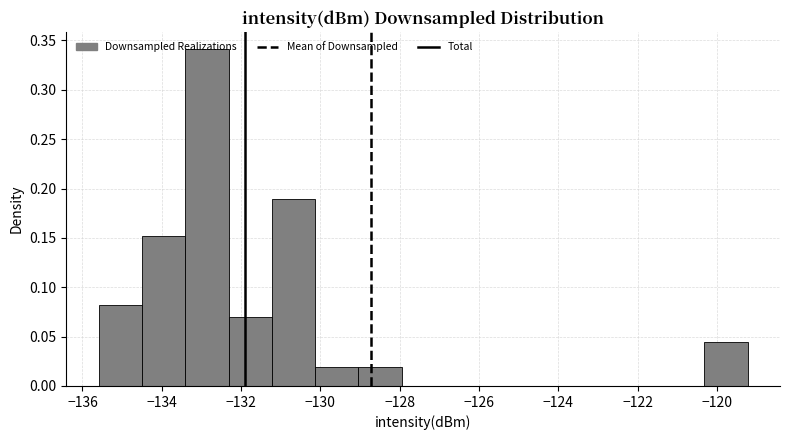

How tall is the bar that spans -120.4 to -119.2 on the x-axis? Neither the bar edges nor the heights are printed on the chart, so give them approximately, as read against the axes.

0.045